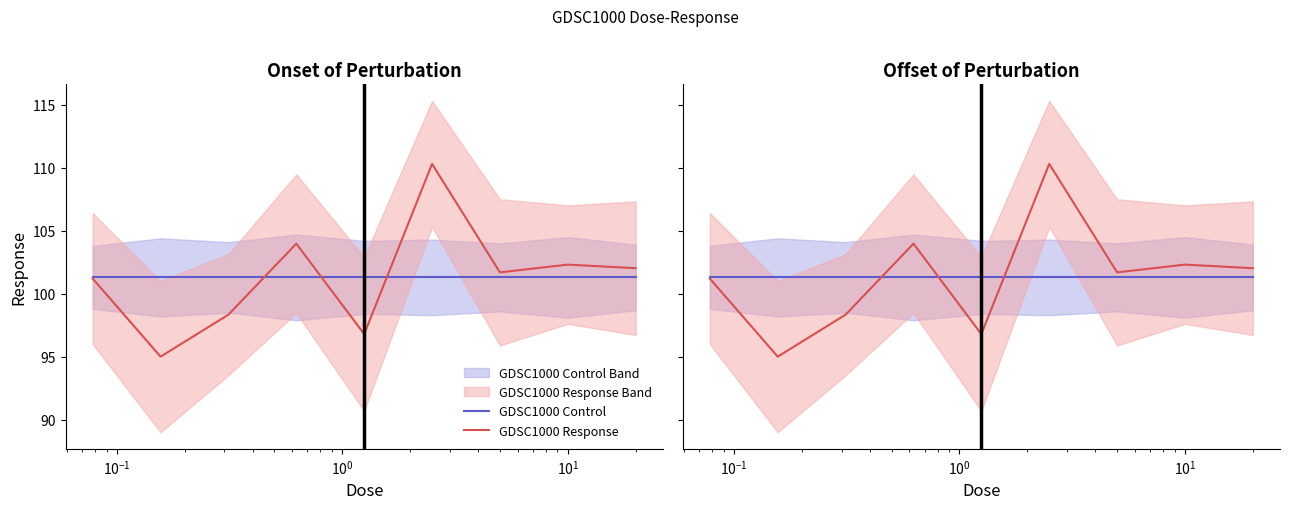

Is it true that GDSC1000 Response equals 32.1 at $\mathdefault{10^{2}}$?

False